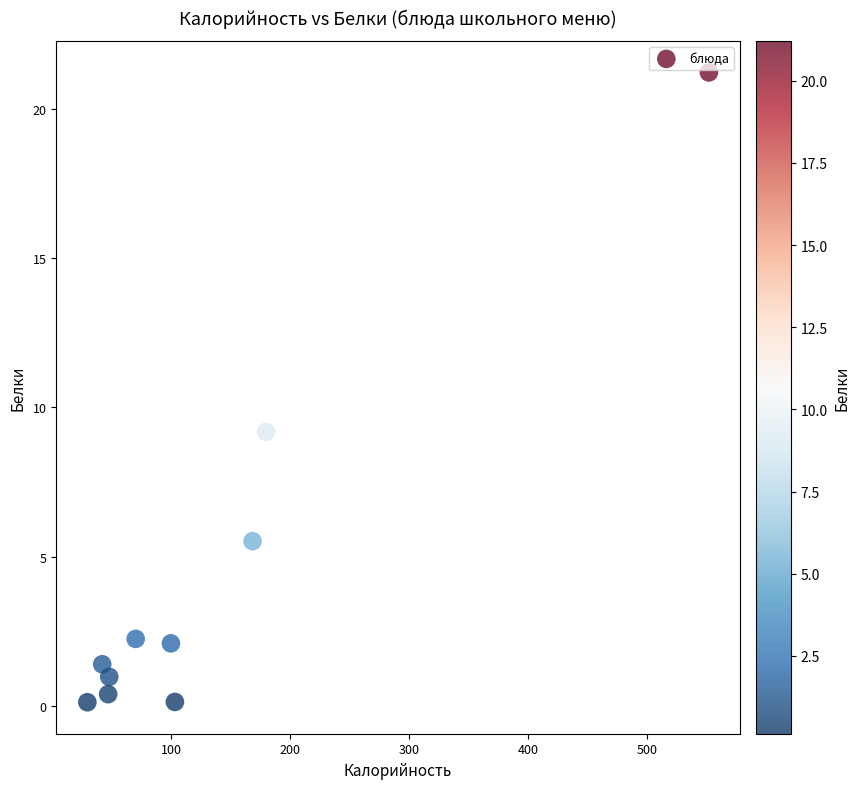

What is the range of Y values (max minus min)?

21.1